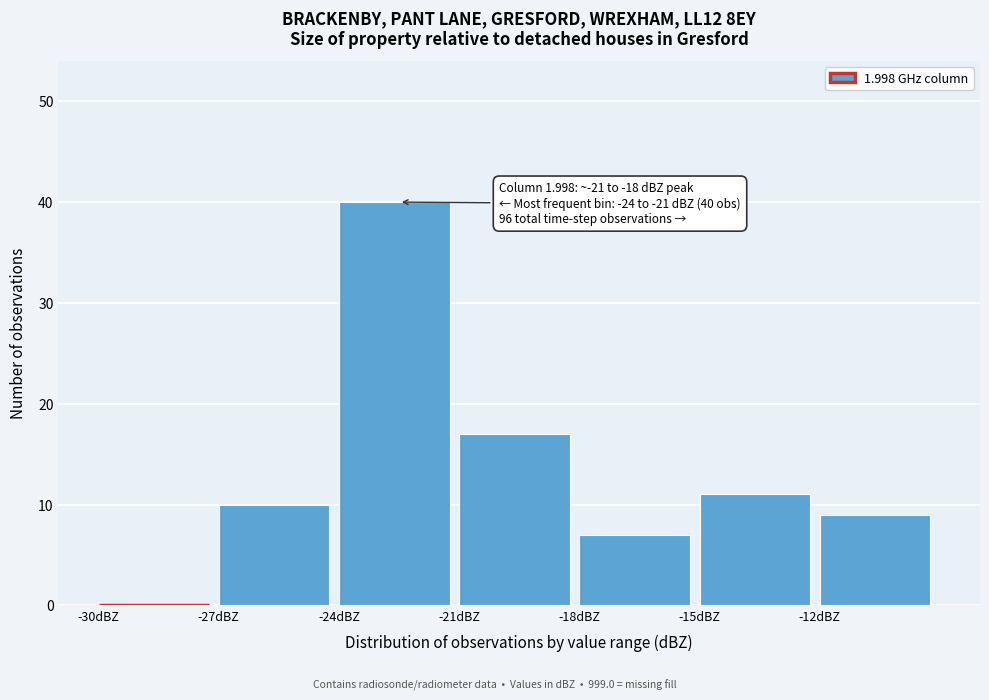

Over which range of the x-axis is the bar tallest?

-24 to -21